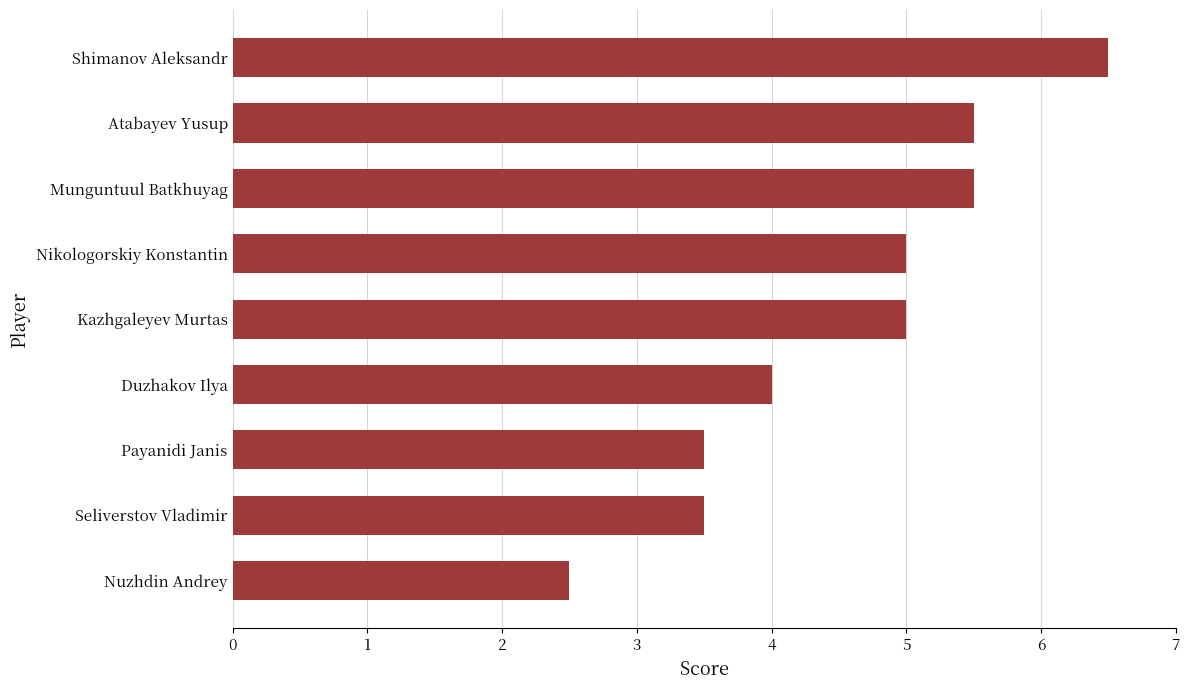

What is the difference between the values at Payanidi Janis and Nuzhdin Andrey?

1.0